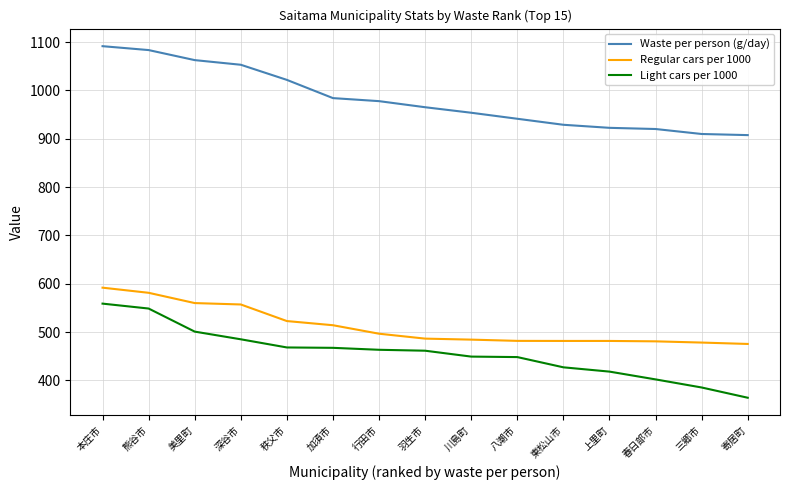

True or false: Light cars per 1000 and Regular cars per 1000 intersect in this chart.

False